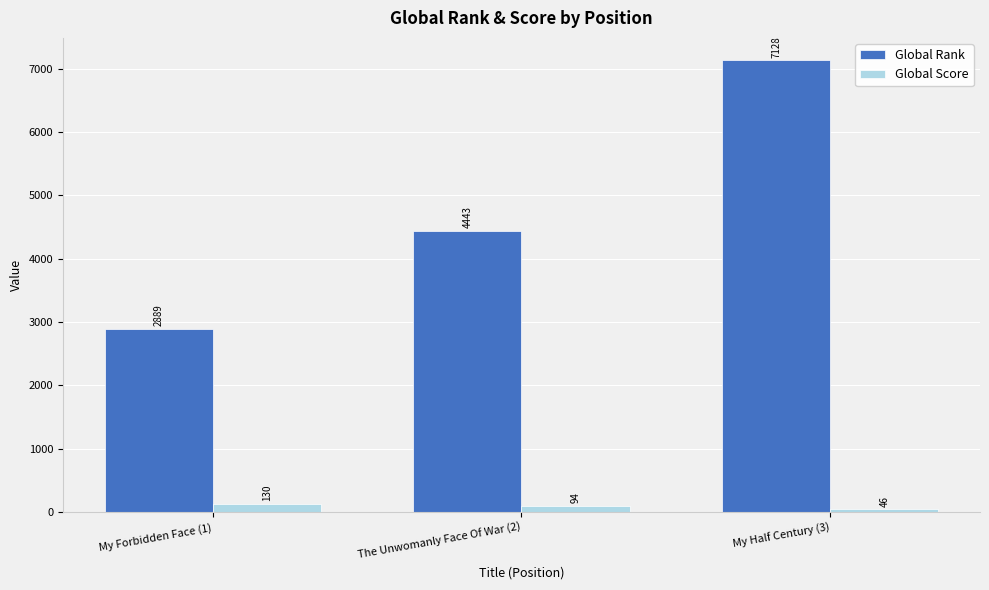

Reading left to right, transcribe all the data shown in this chart.

Global Rank: 2889	4443	7128
Global Score: 130	94	46